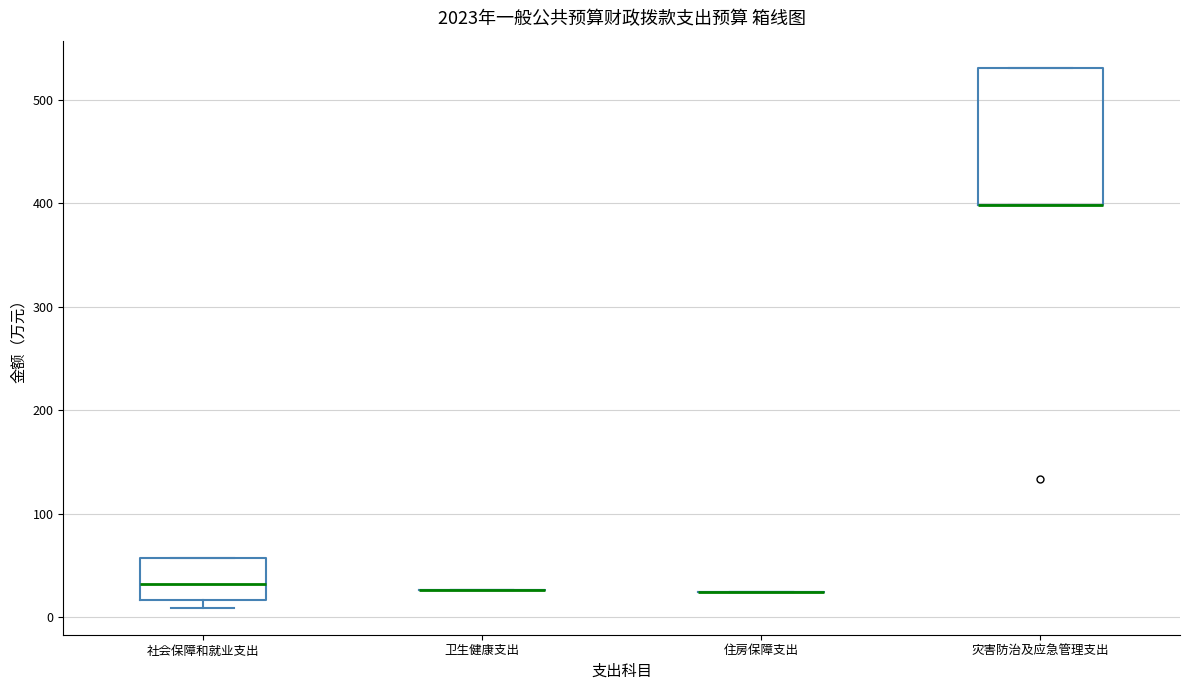

Reading left to right, read every box against the y-axis: the position of its median line, the range the box covers, and the ends of its whiskers. The values are not printed on the chart, so give them approximately, as read against the axis.

社会保障和就业支出: median 30, box 20 to 60, whiskers 10 to 60
卫生健康支出: box collapsed to a line at 30, whiskers 30 to 30
住房保障支出: box collapsed to a line at 20, whiskers 20 to 20
灾害防治及应急管理支出: median 400 (drawn on the box's lower edge), box 400 to 530, whiskers 400 to 530